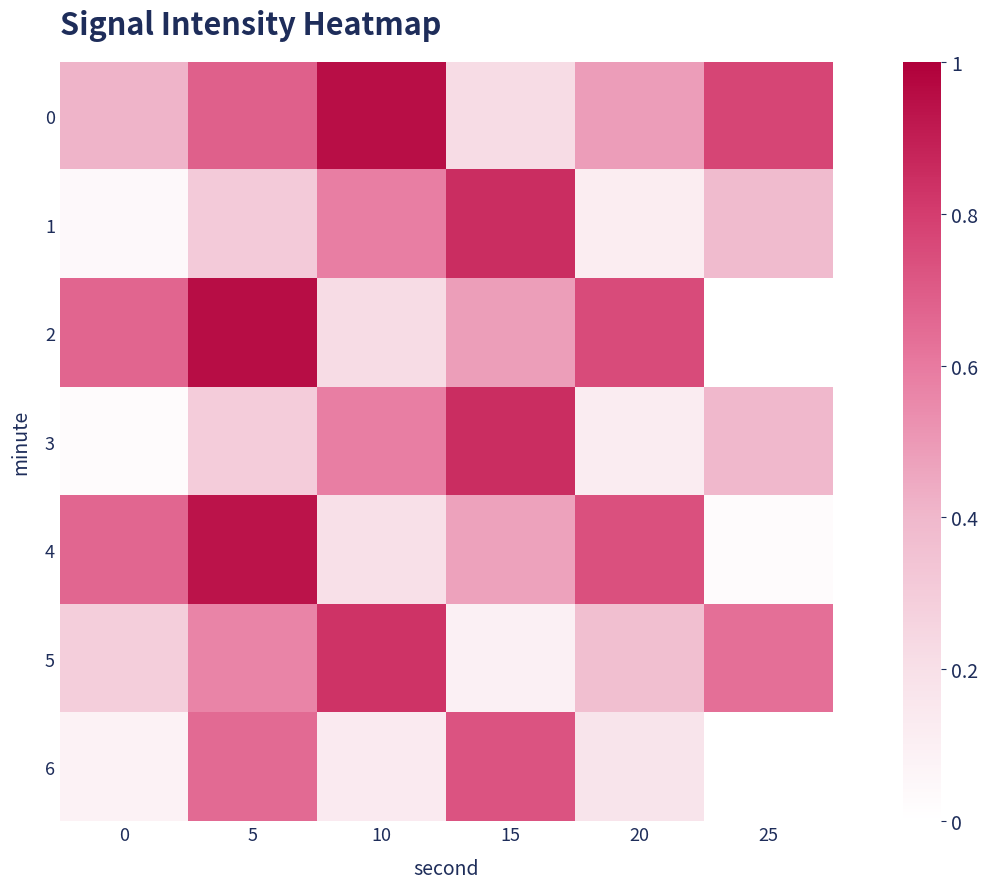

What is the sum of all 4 values?

3.0